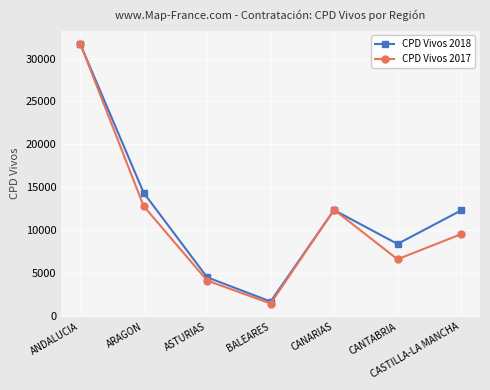

Which category has the lowest value in the CPD Vivos 2017 series?

BALEARES